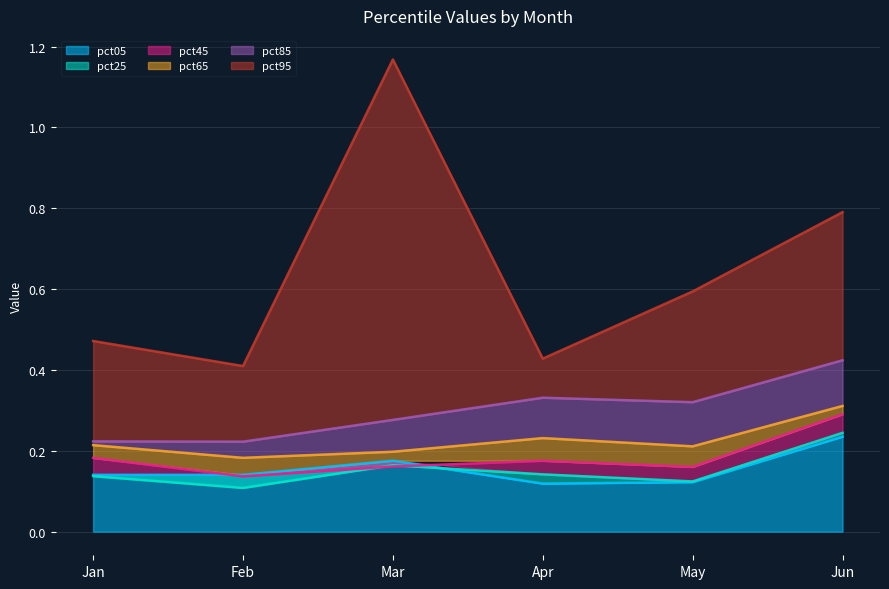

Which has a higher value, Feb or Mar?

Mar